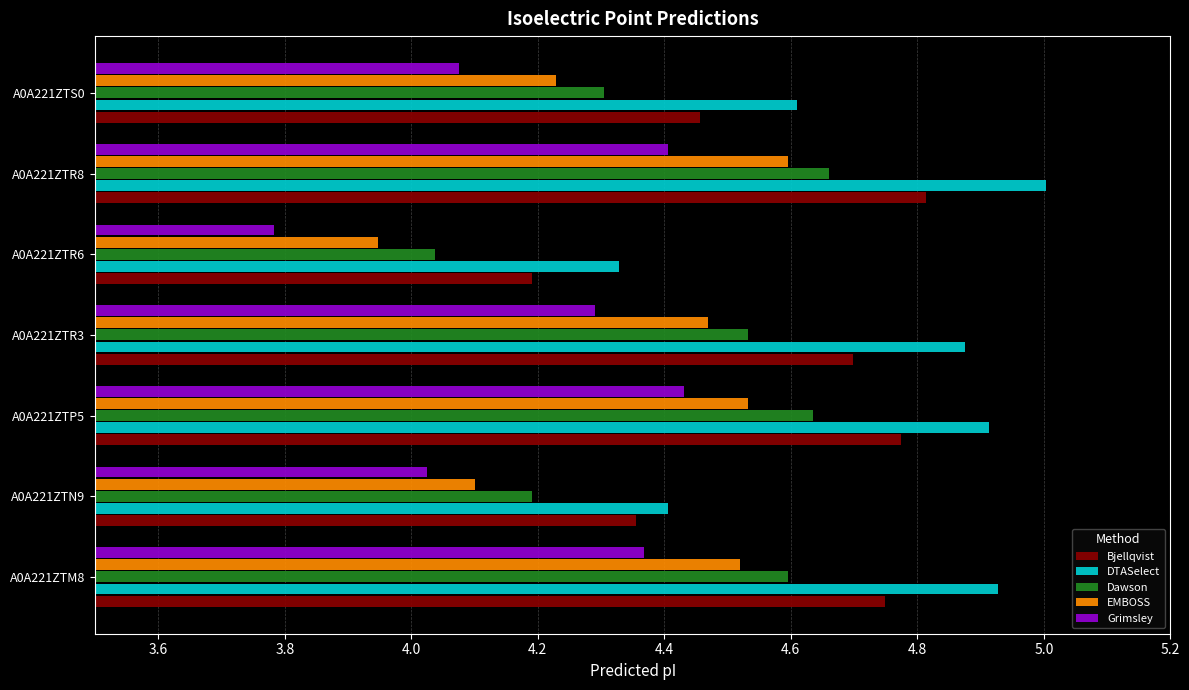

What is the difference between the maximum and minimum values in the Dawson series?

0.6